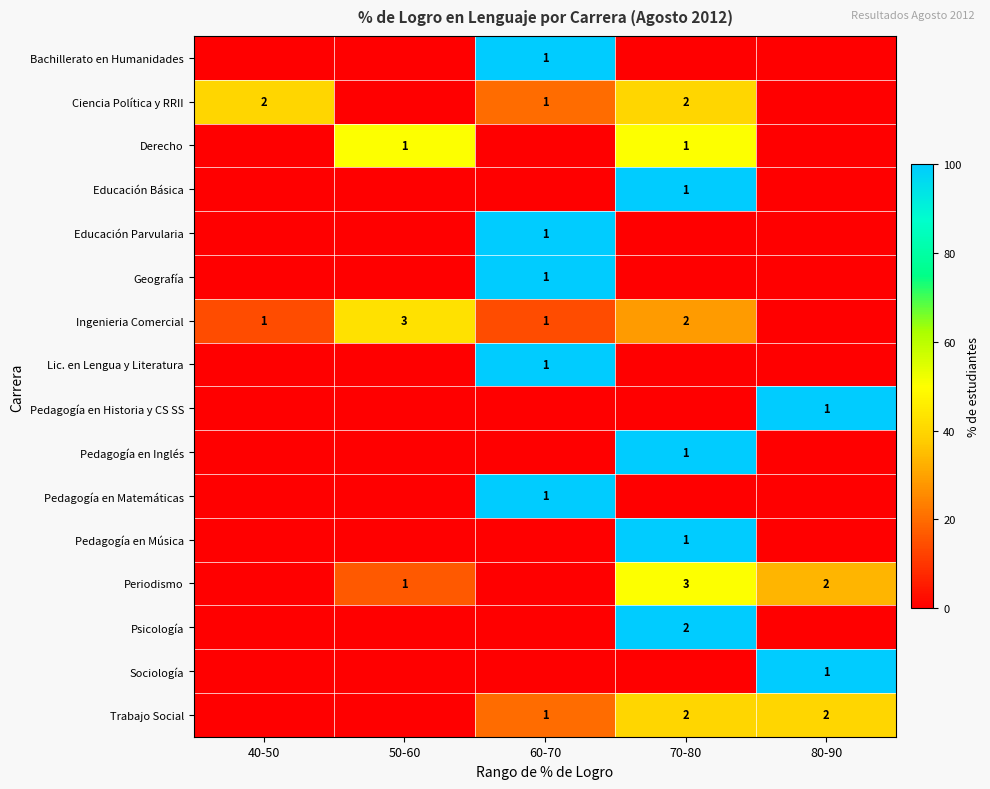

Is it true that Trabajo Social equals 2 at 70-80?

True